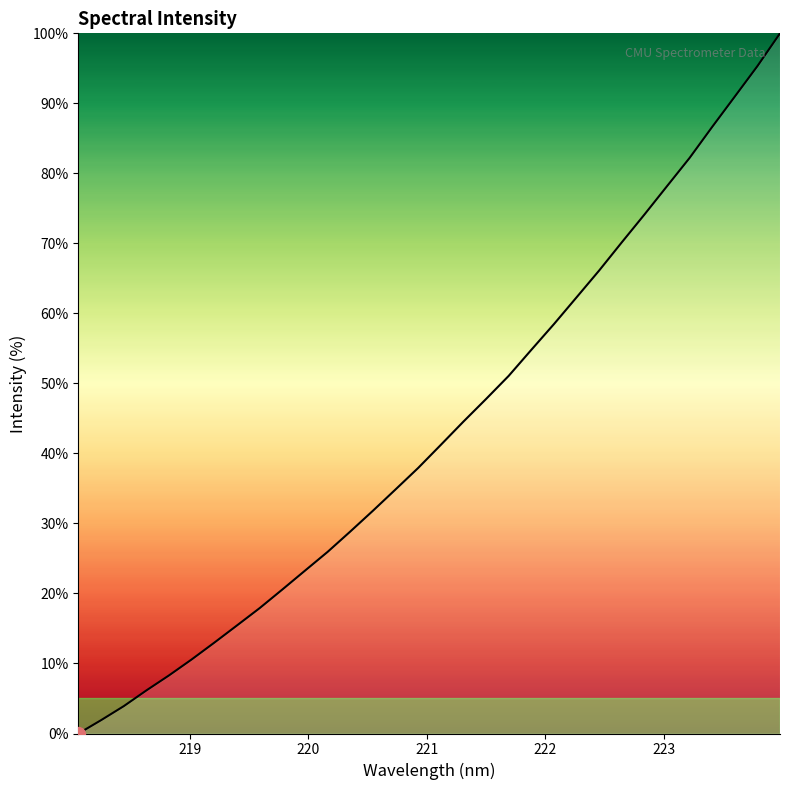

What is the difference between the maximum and minimum values?

100.0